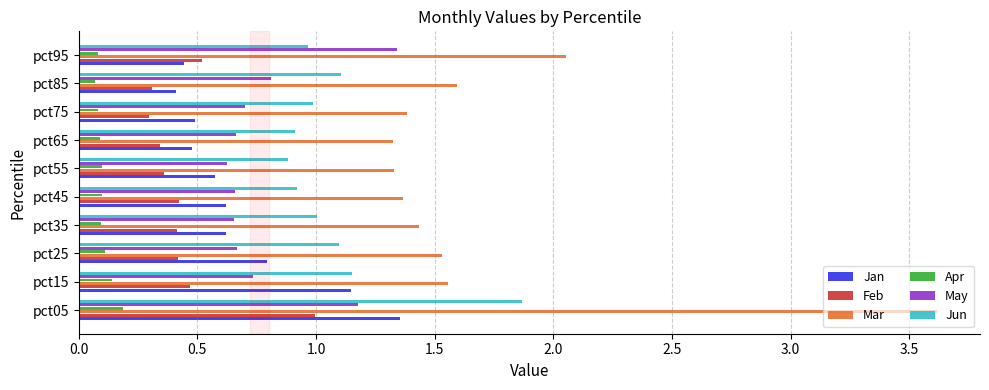

Is it true that Jun equals 1.0 at pct95?

True